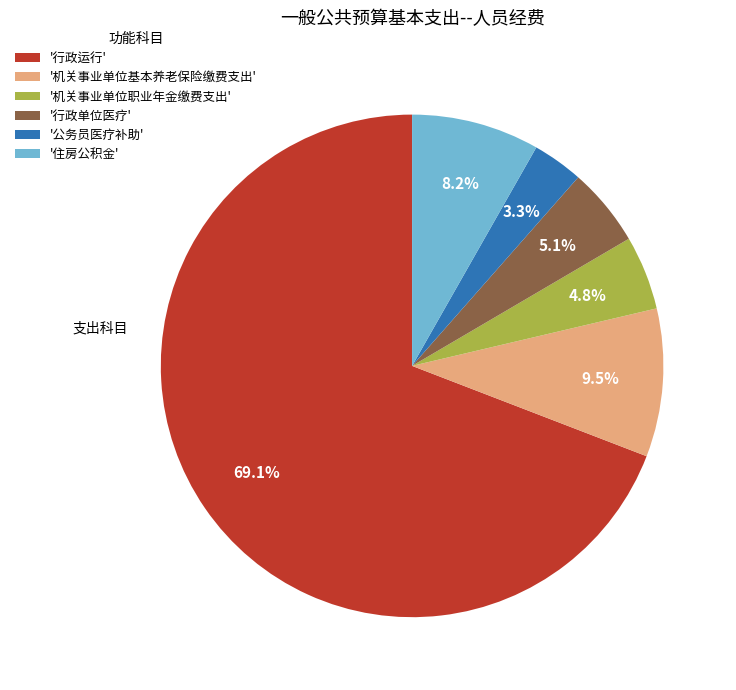

Combined, do '机关事业单位职业年金缴费支出' and '机关事业单位基本养老保险缴费支出' account for over 50%?

No